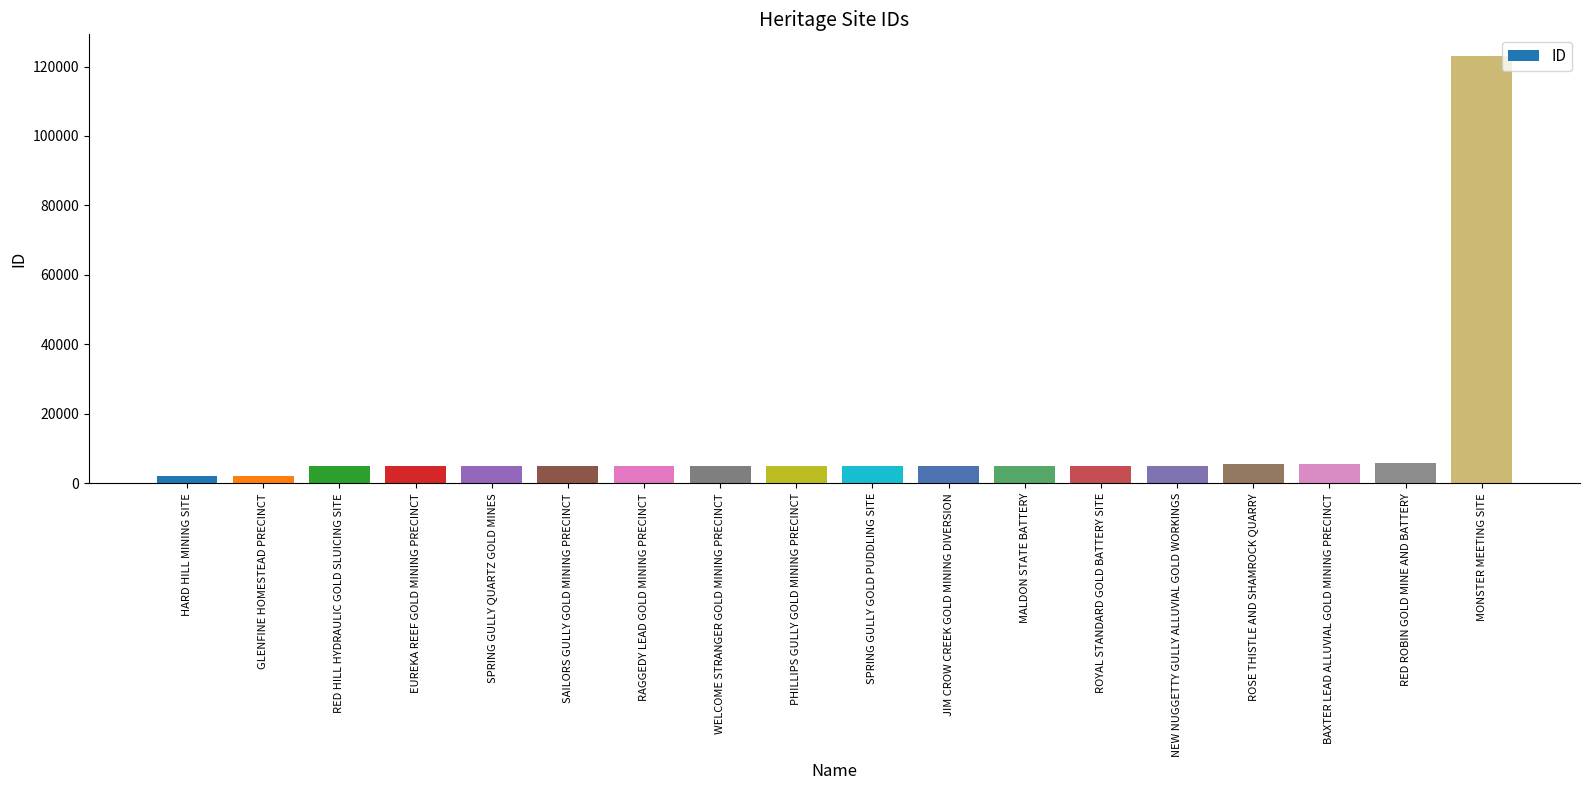

What is the difference between the values at RED HILL HYDRAULIC GOLD SLUICING SITE and BAXTER LEAD ALLUVIAL GOLD MINING PRECINCT?

505